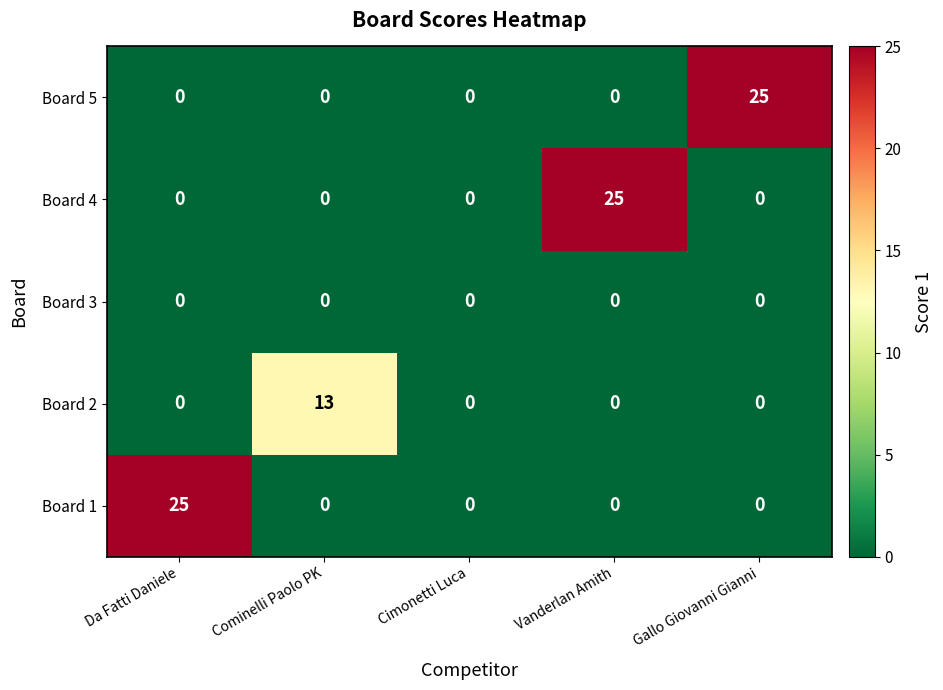

Reading right to left, list all the values displayed in this chart.

Board 5: Gallo Giovanni Gianni=25	Vanderlan Amith=0	Cimonetti Luca=0	Cominelli Paolo PK=0	Da Fatti Daniele=0
Board 4: Gallo Giovanni Gianni=0	Vanderlan Amith=25	Cimonetti Luca=0	Cominelli Paolo PK=0	Da Fatti Daniele=0
Board 3: Gallo Giovanni Gianni=0	Vanderlan Amith=0	Cimonetti Luca=0	Cominelli Paolo PK=0	Da Fatti Daniele=0
Board 2: Gallo Giovanni Gianni=0	Vanderlan Amith=0	Cimonetti Luca=0	Cominelli Paolo PK=13	Da Fatti Daniele=0
Board 1: Gallo Giovanni Gianni=0	Vanderlan Amith=0	Cimonetti Luca=0	Cominelli Paolo PK=0	Da Fatti Daniele=25